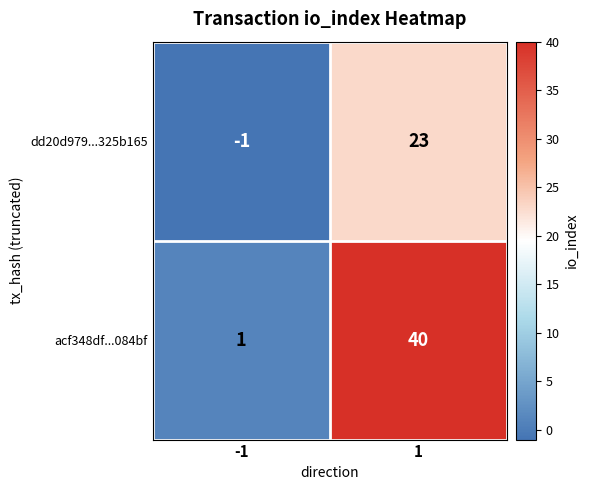

Which series has the largest total across all categories?

acf348df...084bf